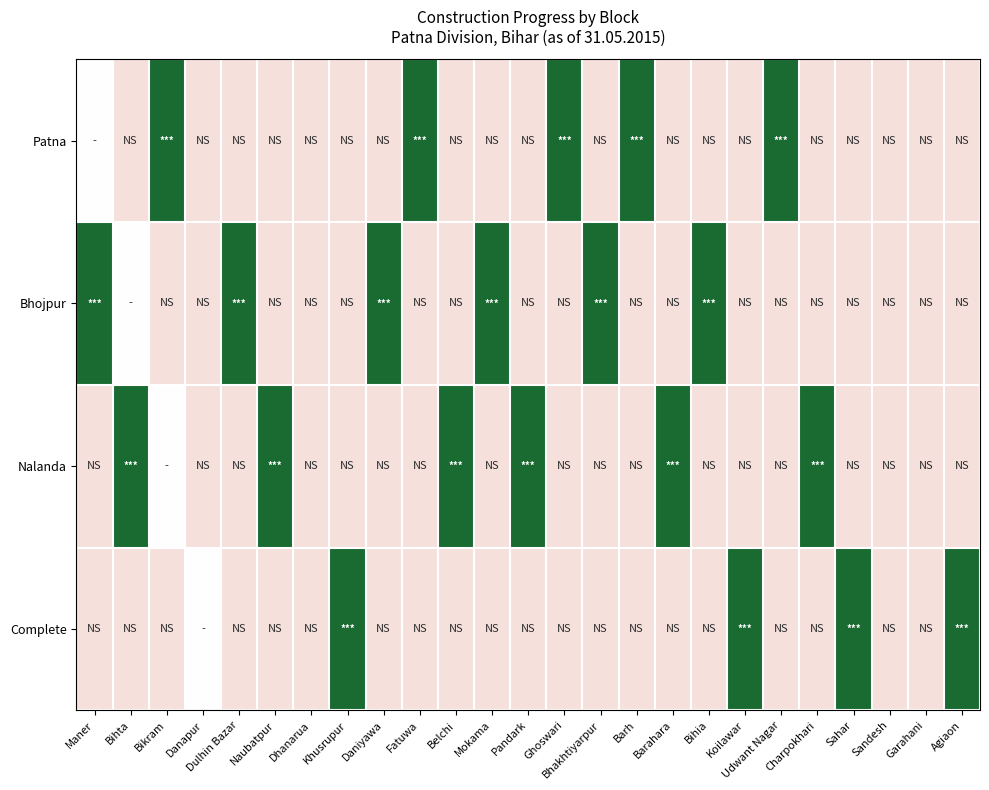

At how many categories does at least one series exceed 0?

22